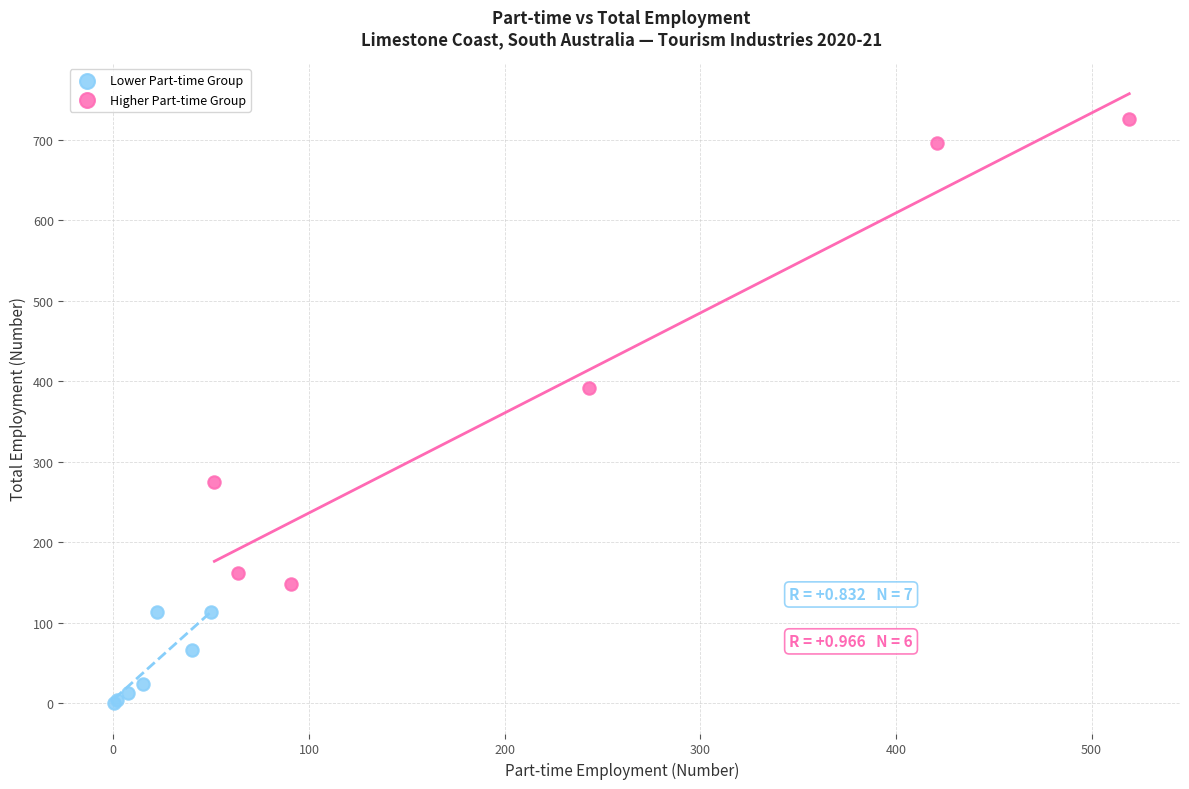

Which series contains the highest Y value?

Higher Part-time Group